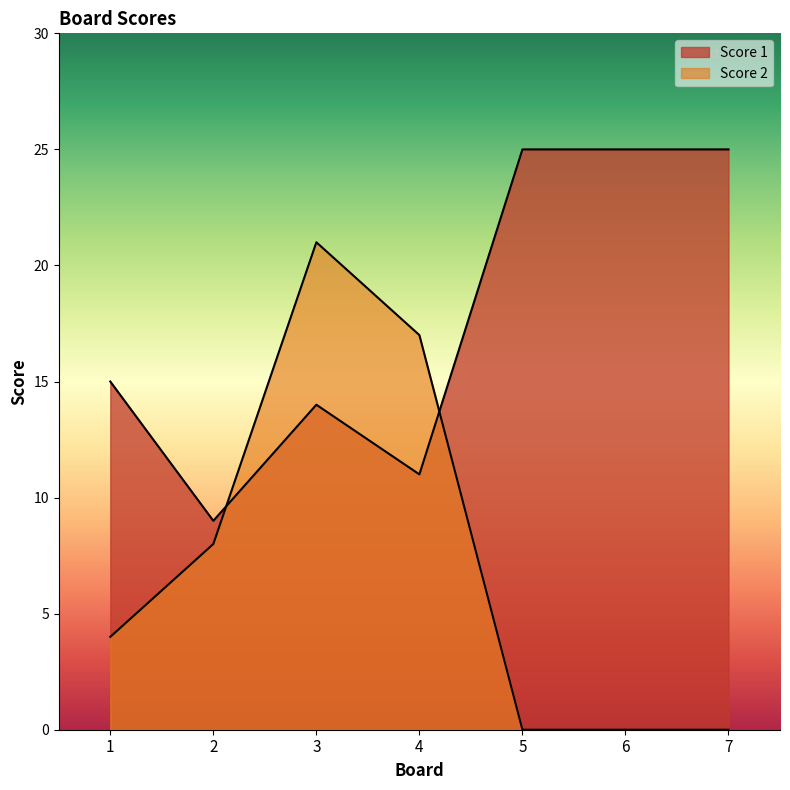

What is the highest value of the Score 2 series?

21